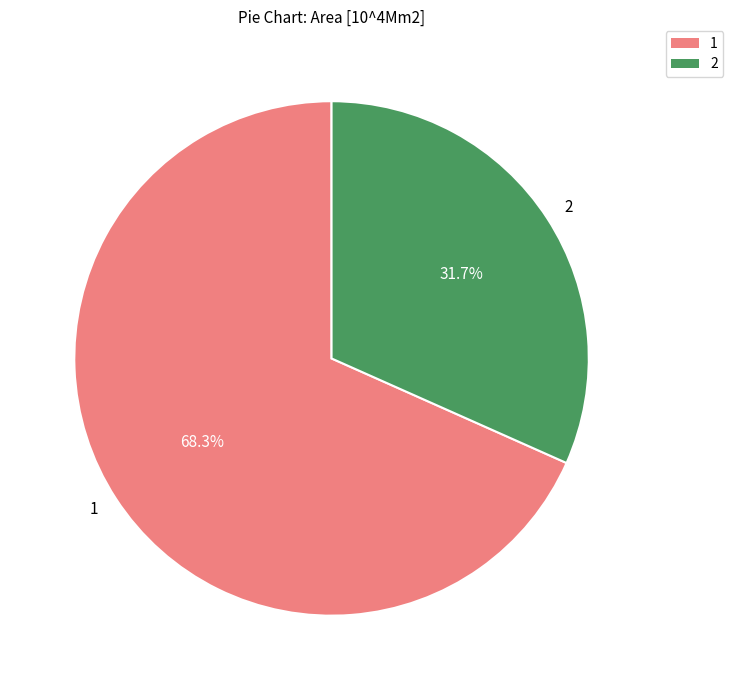

How many slices are in this pie chart?

2